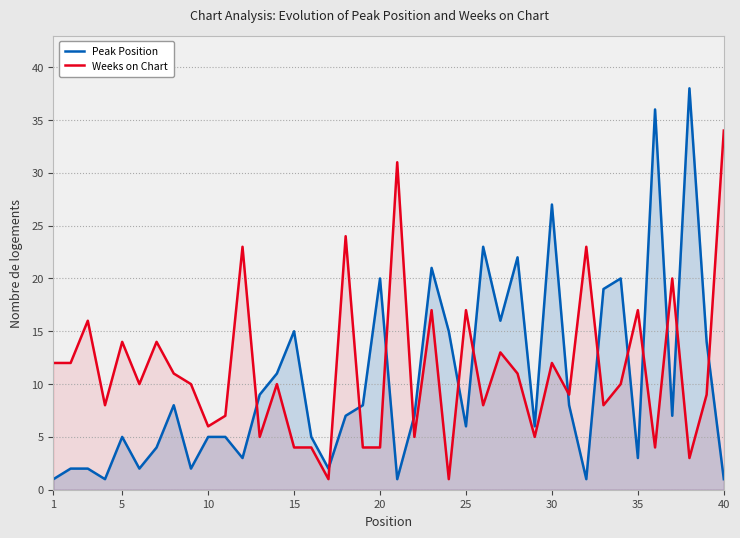

What is the maximum value shown in the chart?

38